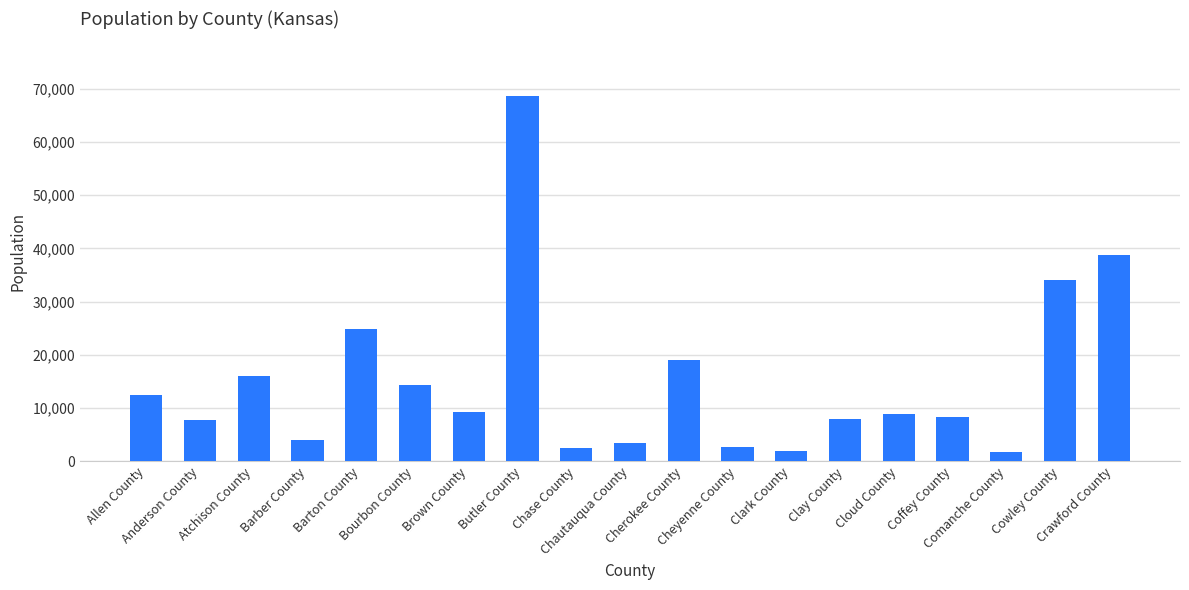

What is the difference between the maximum and minimum values?

66977